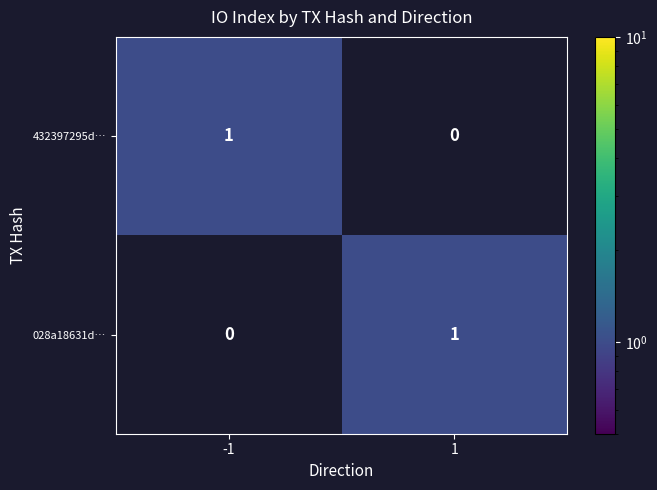

Is the value of 432397295d… at -1 greater than the value of 028a18631d… at -1?

Yes